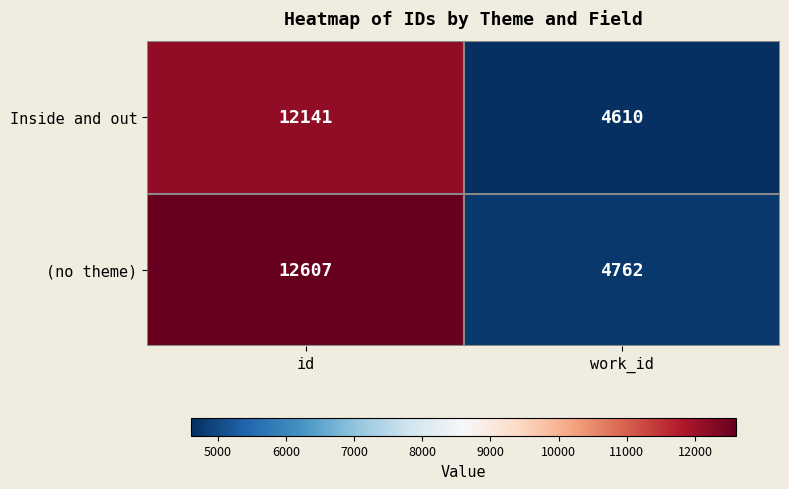

Reading left to right, list all the values displayed in this chart.

Inside and out: id=12141	work_id=4610
(no theme): id=12607	work_id=4762